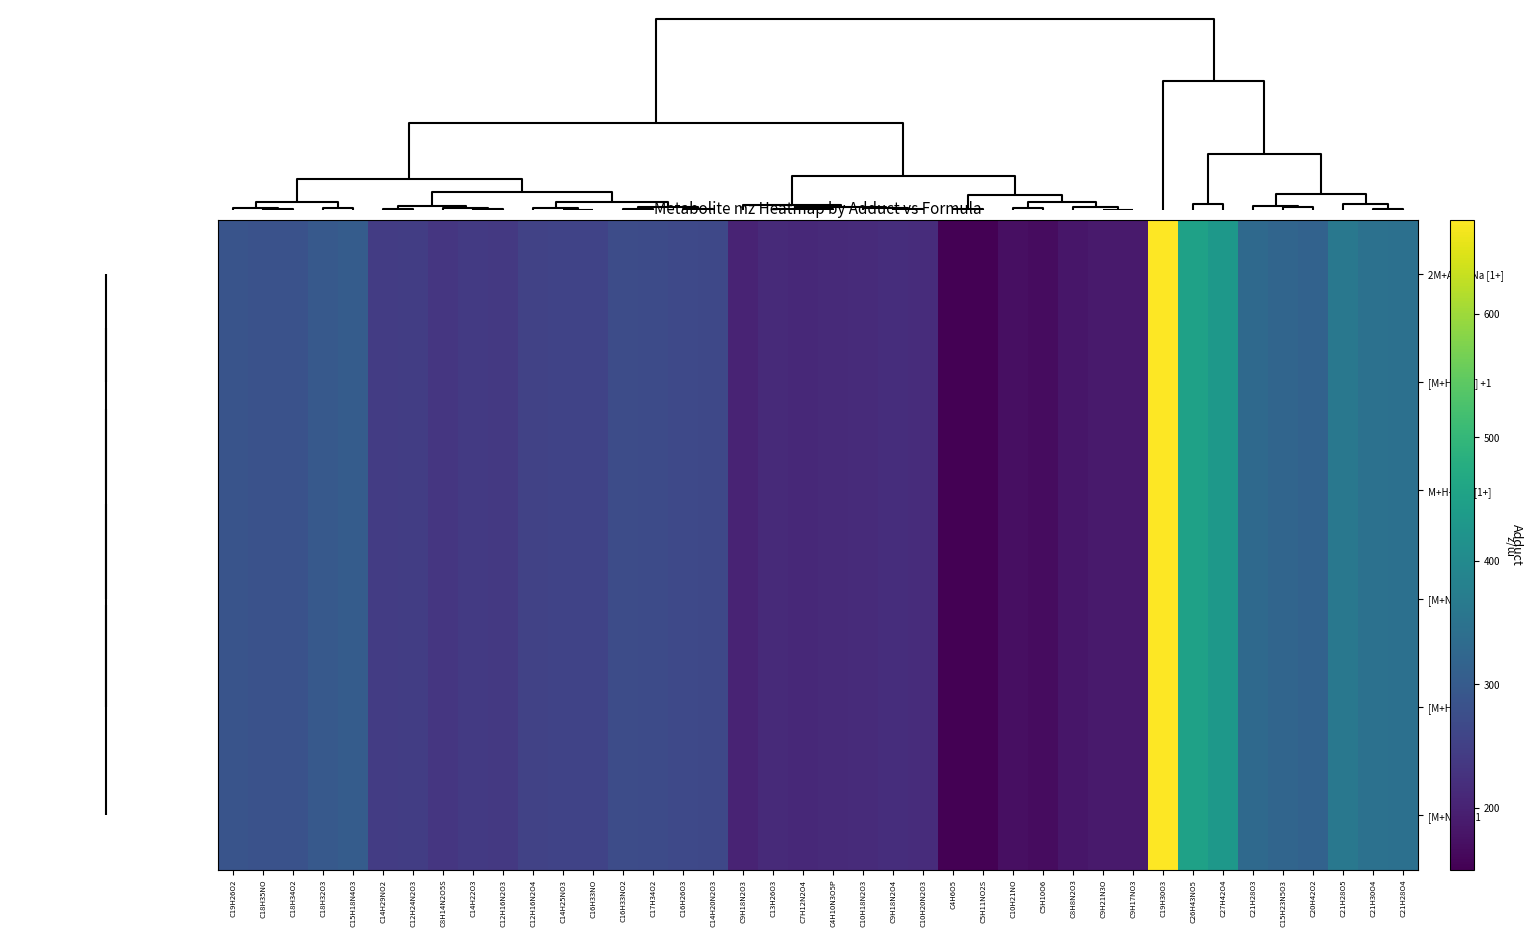

At how many categories does at least one series exceed 561?

1